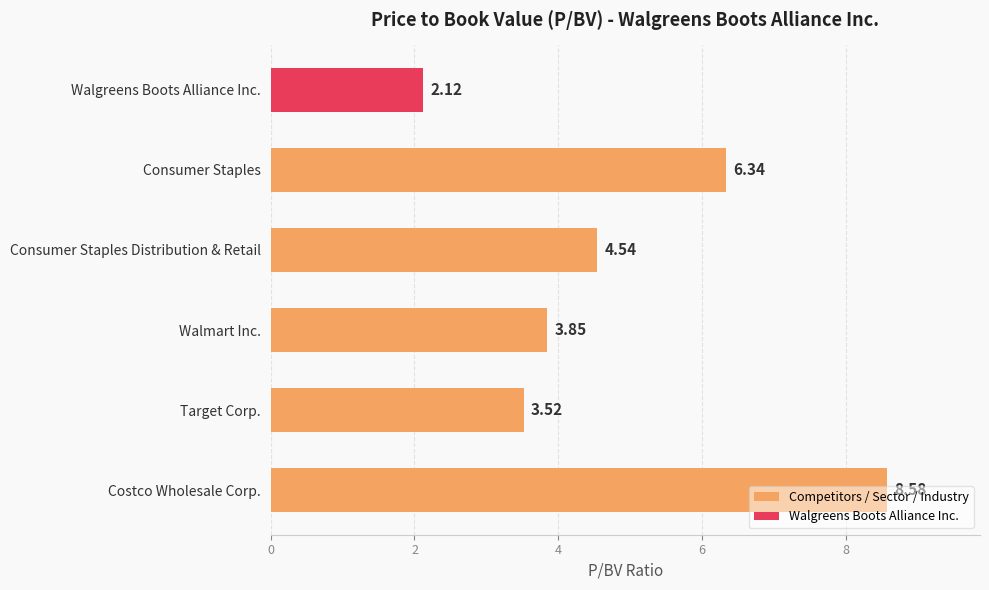

How many values exceed 4?

3